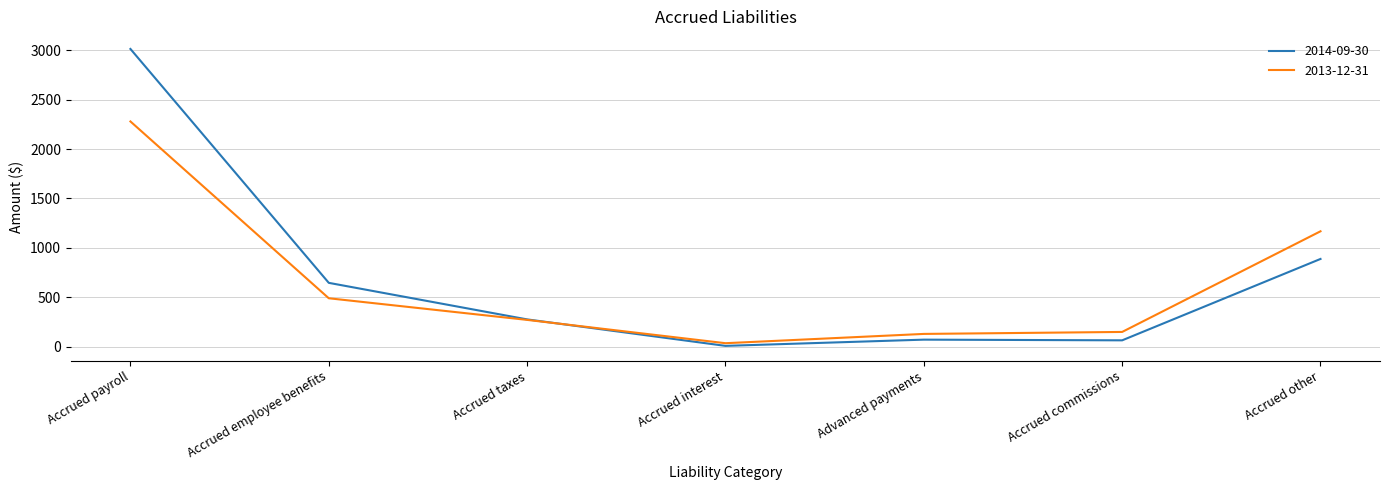

Is the value of 2013-12-31 at Accrued payroll greater than the value of 2014-09-30 at Accrued taxes?

Yes